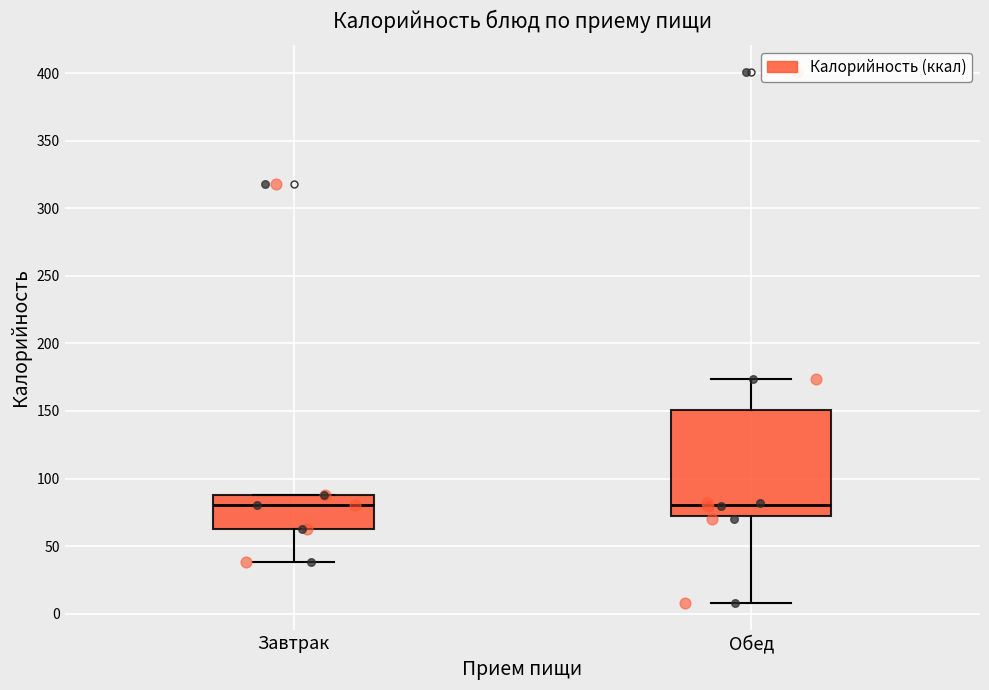

Which box is the tallest, from its lower edge to its upper edge?

Обед